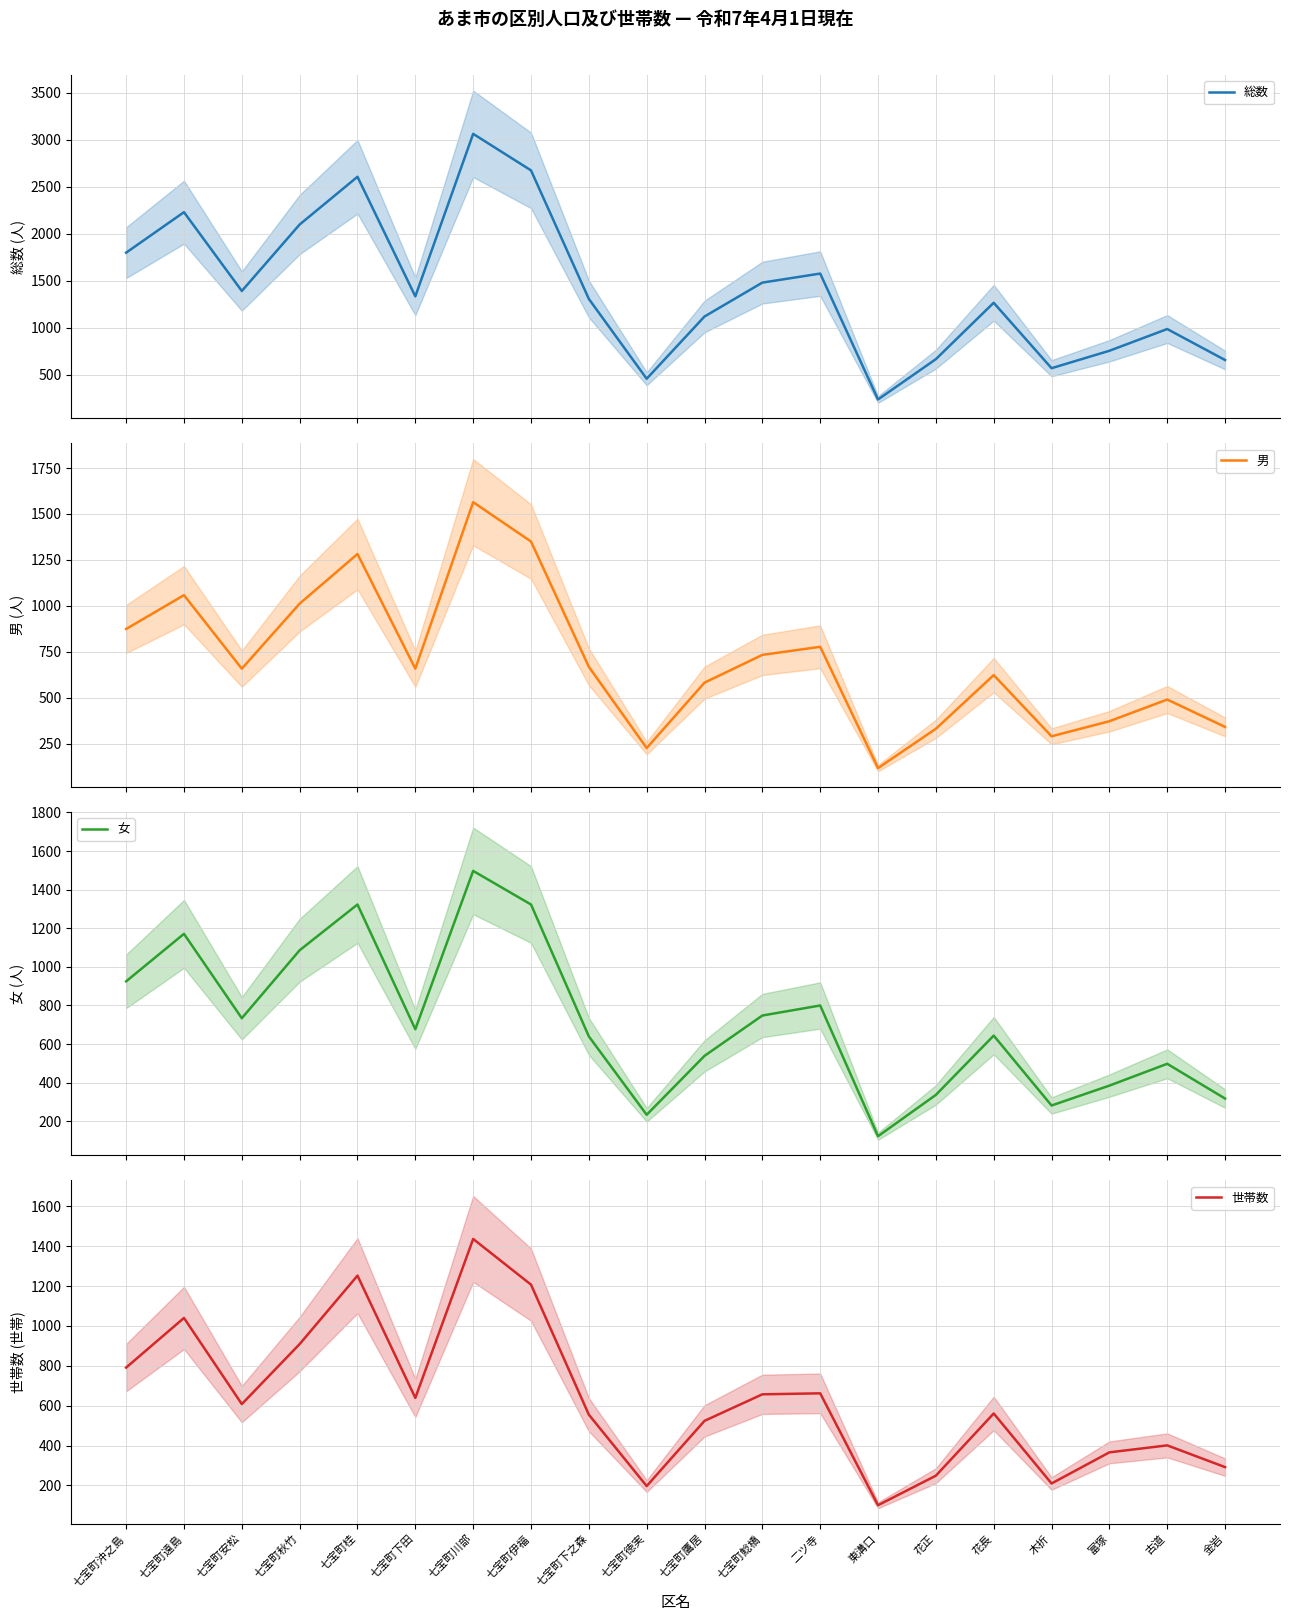

At how many categories does at least one series exceed 2983?

1